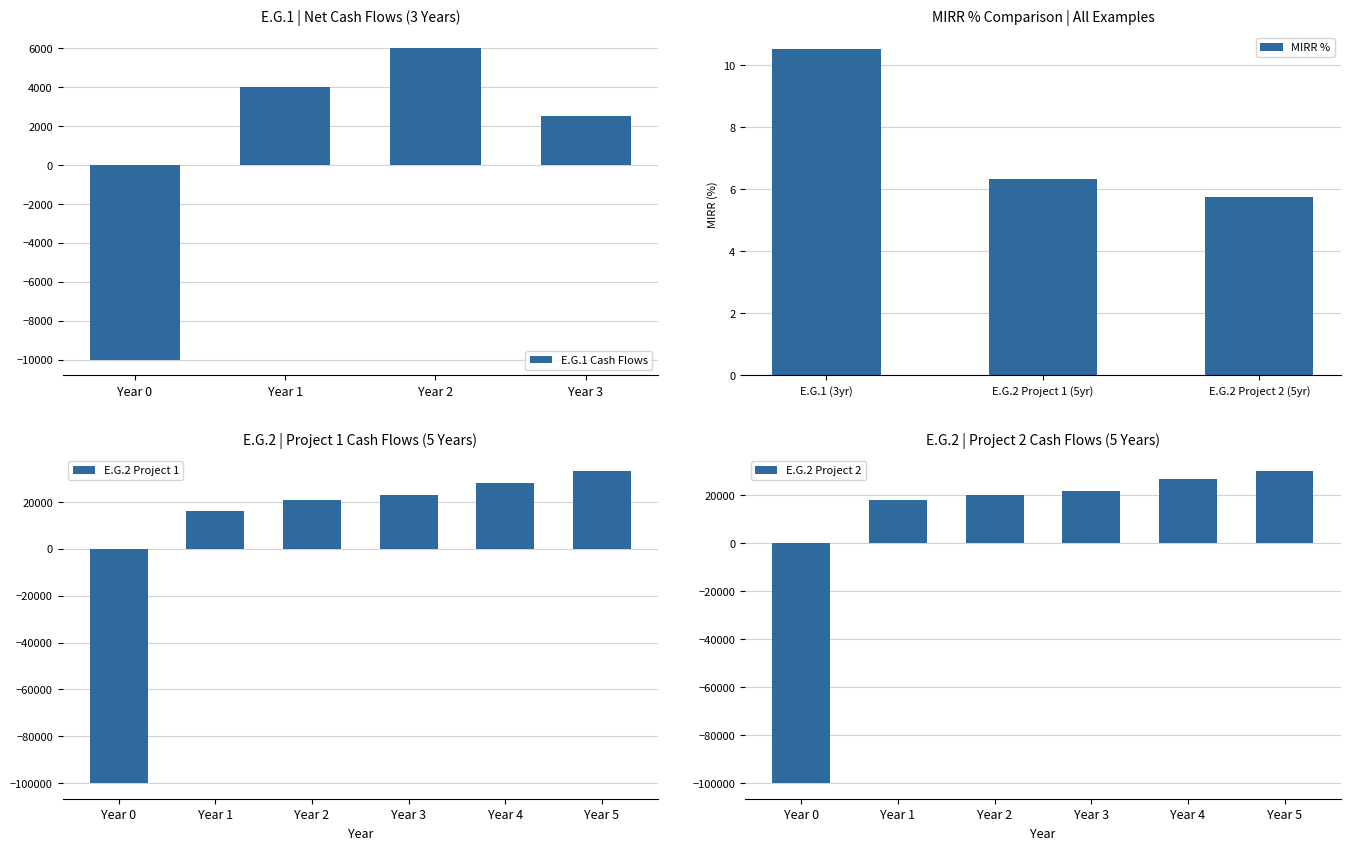

Rank the categories by value from lowest to highest.

Year 0, Year 3, Year 1, Year 2